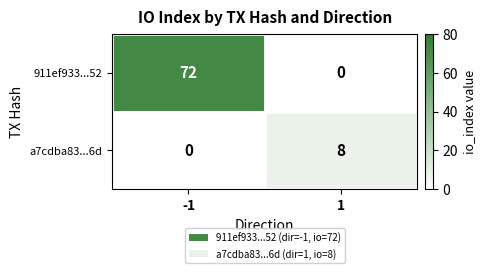

The 911ef933...52 series shows 36 at 1. True or false?

False